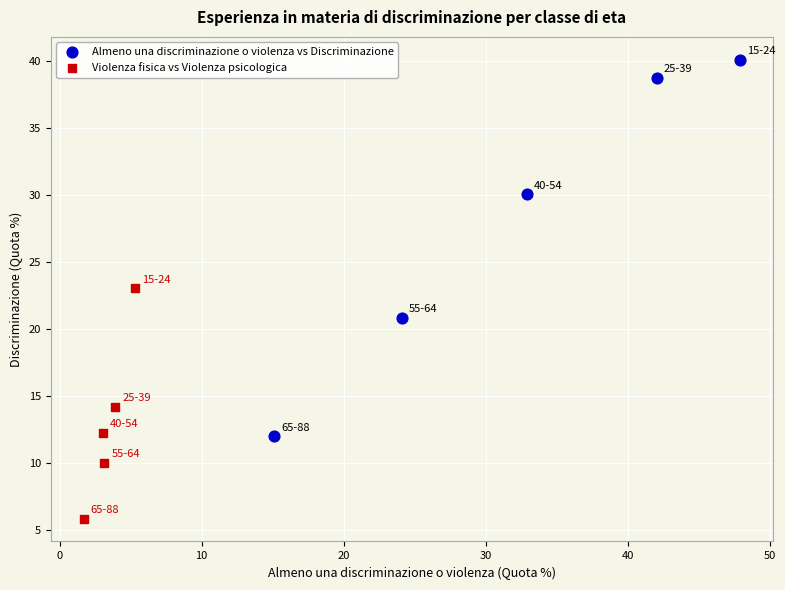

Which series reaches the maximum Y coordinate?

Almeno una discriminazione o violenza vs Discriminazione